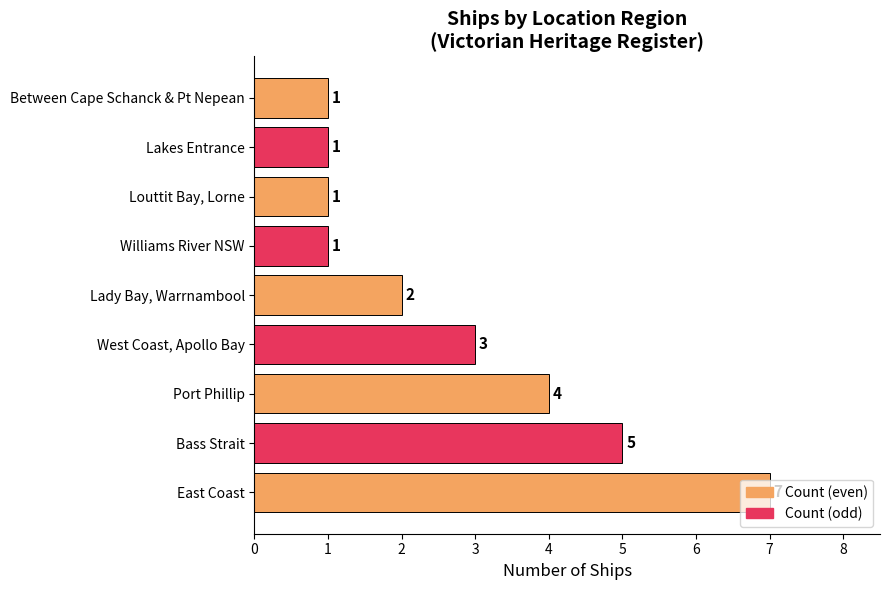

Approximately how many times larger is the value at Between Cape Schanck & Pt Nepean compared to Lakes Entrance?

1.0